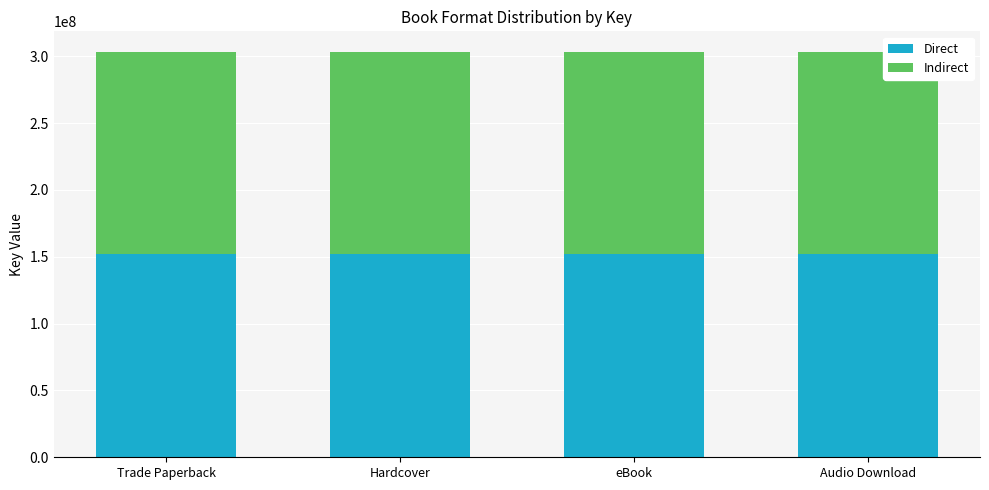

The value of Direct at Audio Download is 151742270. True or false?

True